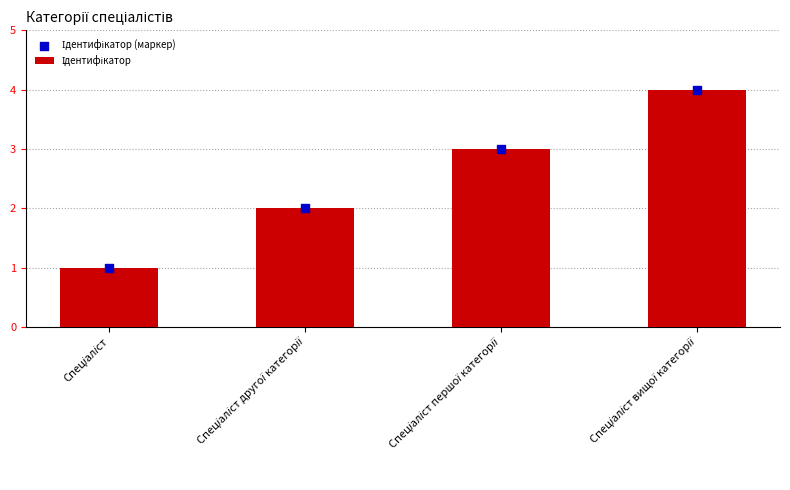

At how many categories does at least one series exceed 1?

3